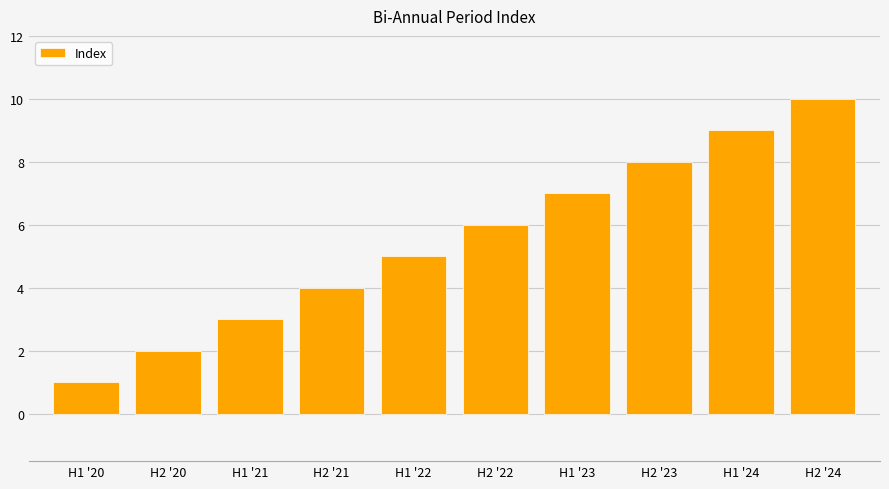

Rank the categories by value from lowest to highest.

H1 '20, H2 '20, H1 '21, H2 '21, H1 '22, H2 '22, H1 '23, H2 '23, H1 '24, H2 '24